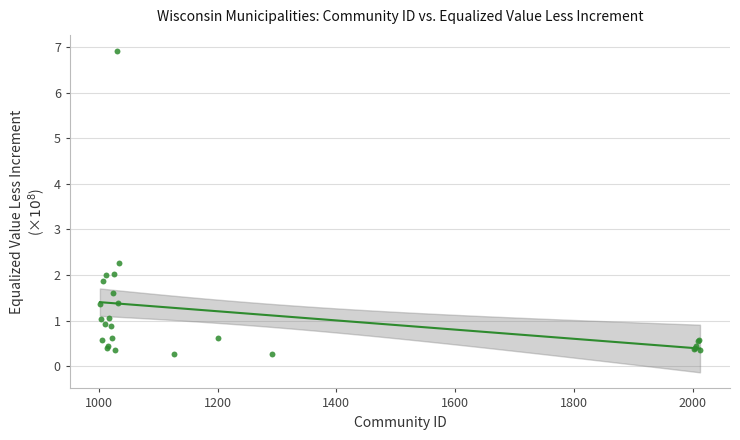

What Y value in the scatter plot is closest to 3?

2.3